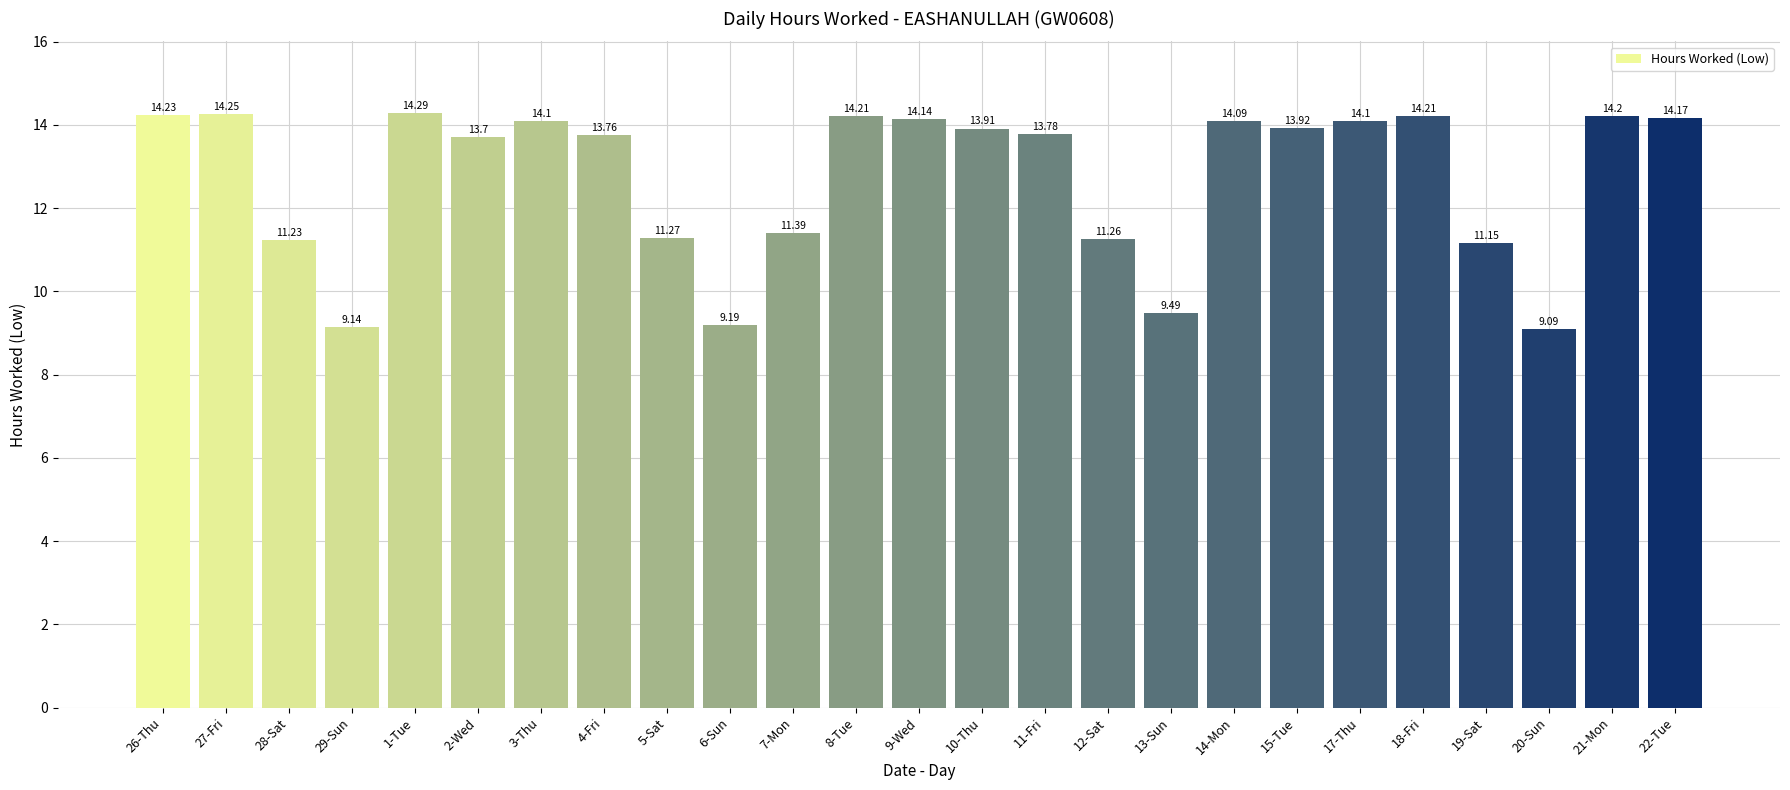

What is the value of the 20th bar from the left?

14.1